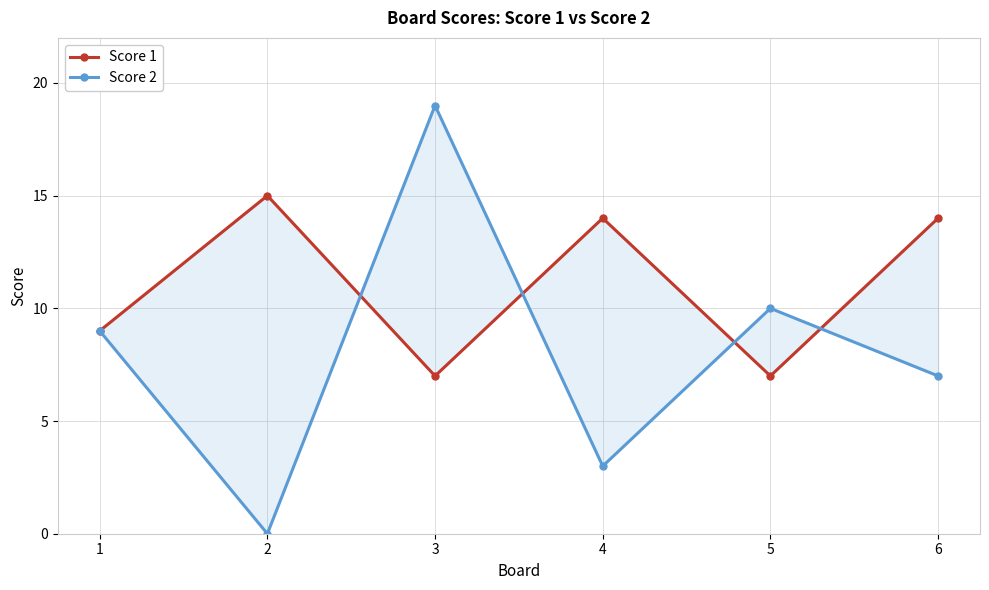

Is the value of Score 1 at 1 greater than the value of Score 2 at 1?

No